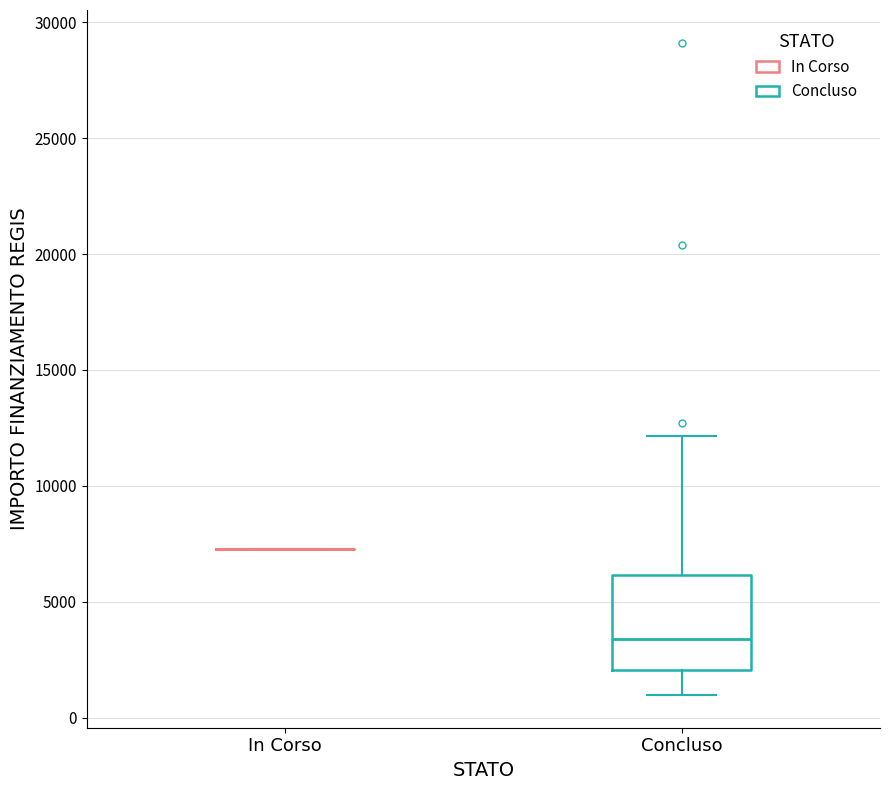

Reading left to right, transcribe this box plot: for each box, give where its median line is, the range the box spans, and where its two whiskers end, as read against the y-axis. The values are not printed on the chart, so give them approximately, as read against the axis.

In Corso: box collapsed to a line at 7500, whiskers 7500 to 7500
Concluso: median 3500, box 2000 to 6000, whiskers 1000 to 12000